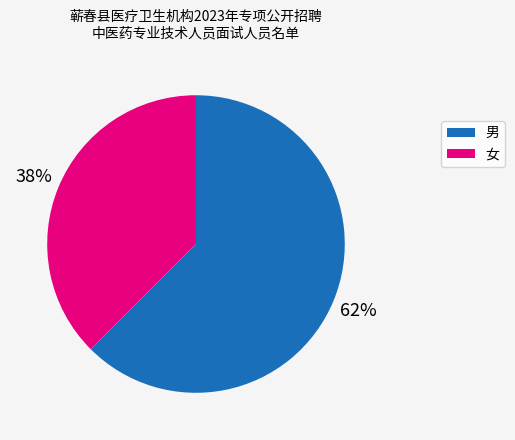

Count the number of slices in the pie.

2